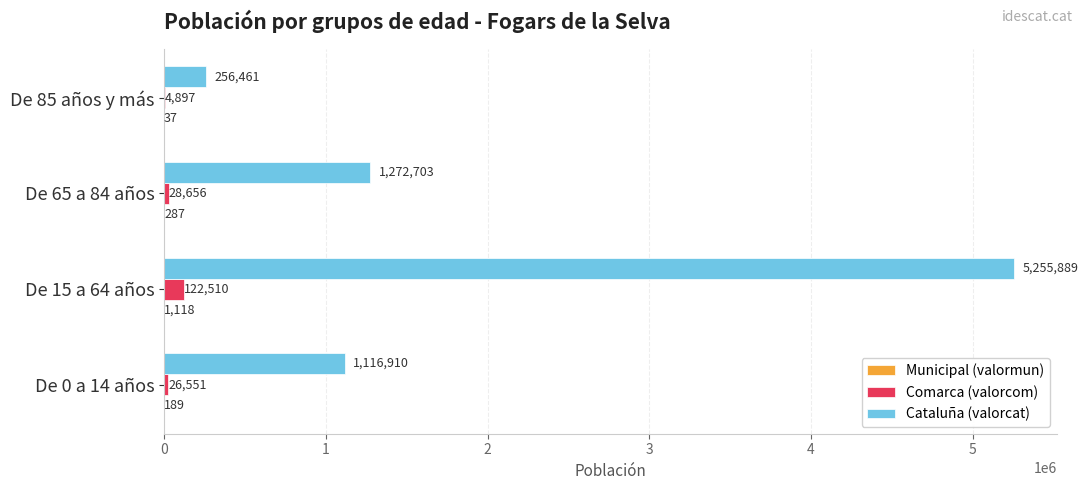

The Comarca (valorcom) series shows 122510 at De 15 a 64 años. True or false?

True